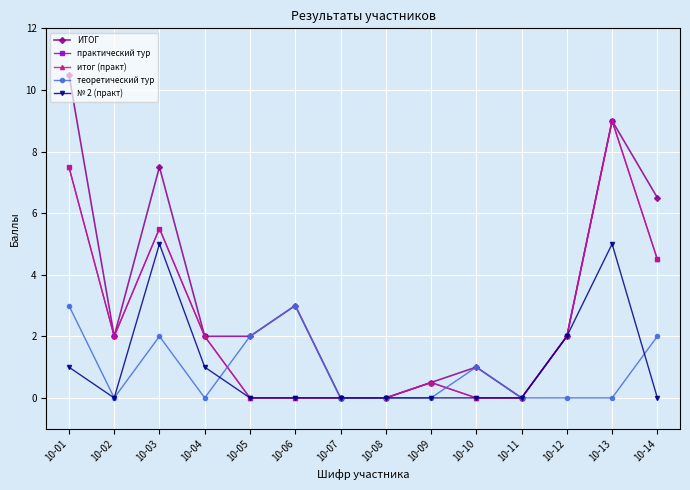

True or false: ИТОГ and итог (практ) cross at least once.

False